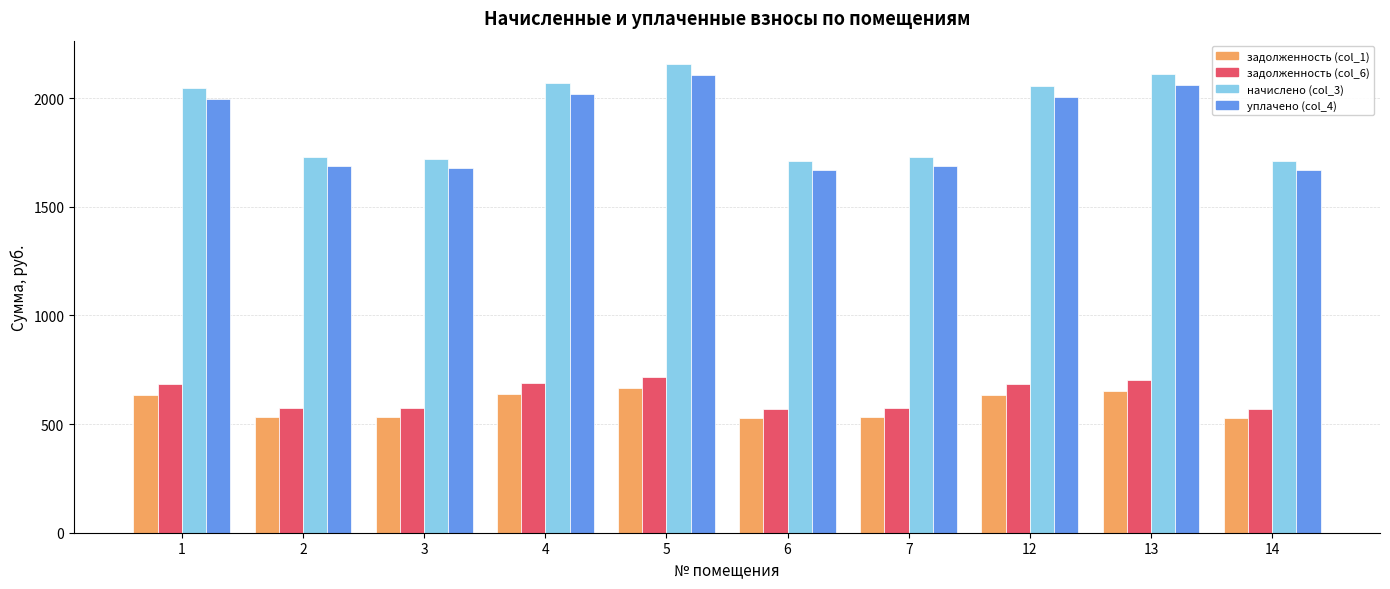

At 14, list the series in order from smallest to largest.

задолженность (col_1), задолженность (col_6), уплачено (col_4), начислено (col_3)